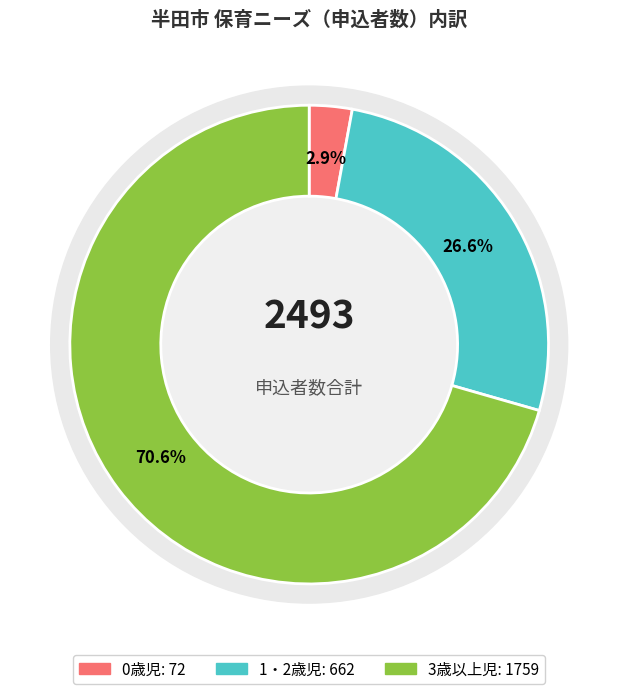

Is there any slice that represents more than half of the pie?

Yes